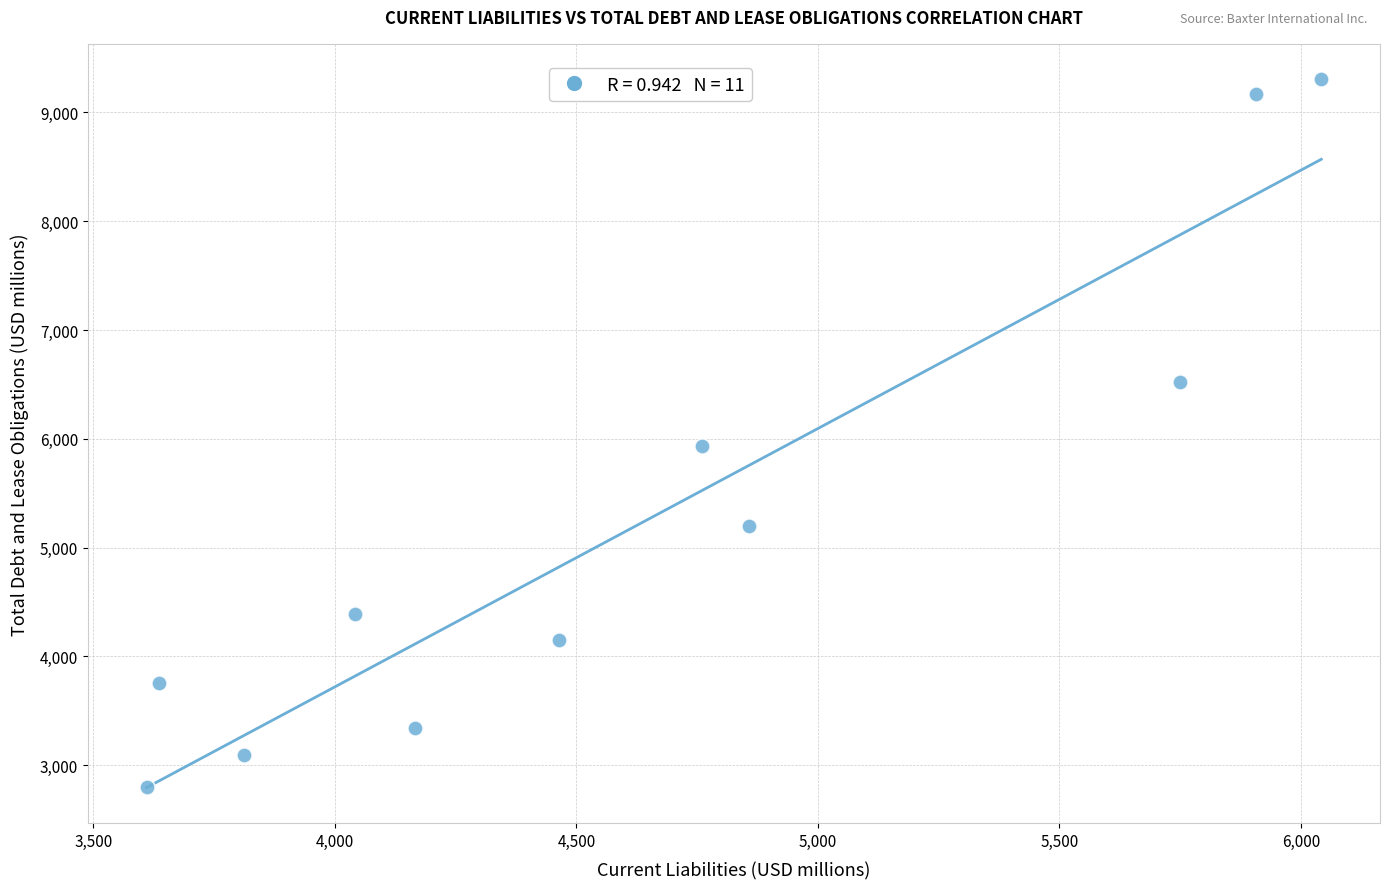

What is the range of X values (max minus min)?

2432